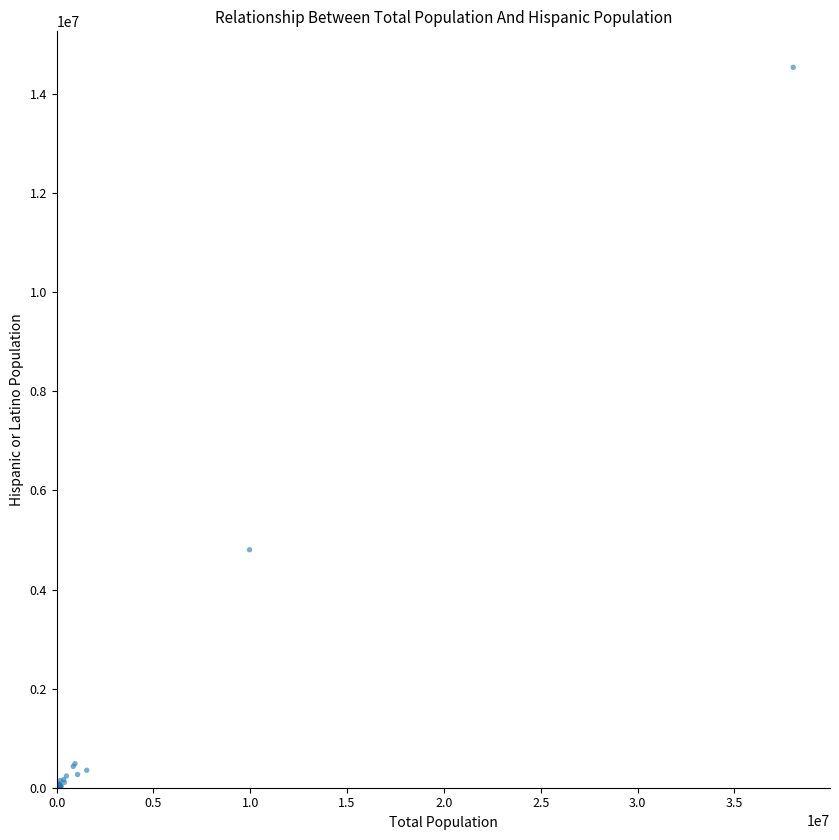

What Y value in the scatter plot is closest to 7271168?

4802133